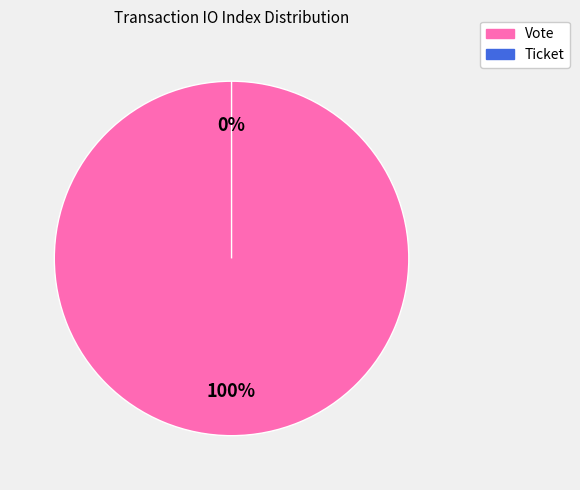

To the nearest percent, what is the difference between the largest and smallest slice percentages?

100%